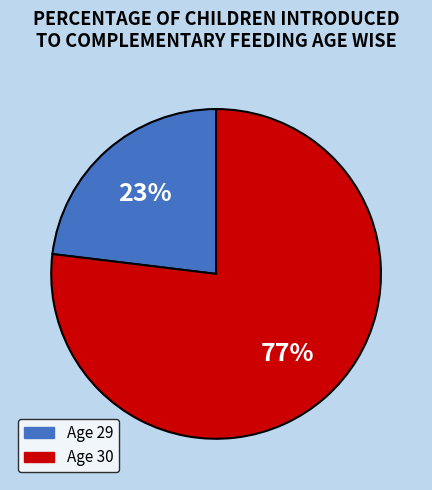

What is the ratio of the value at 29 to the value at 30?

0.3